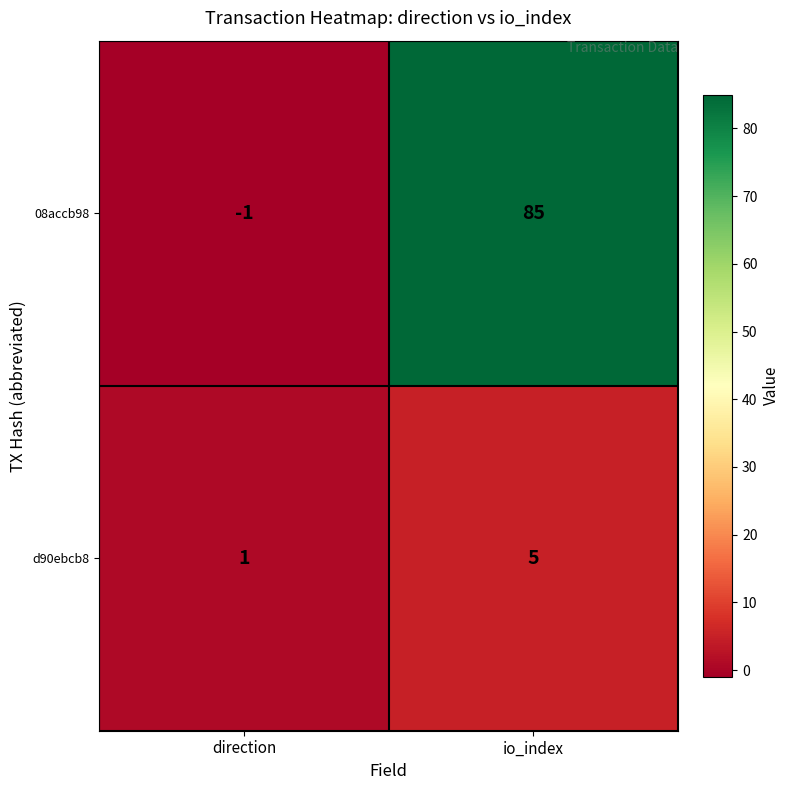

At which category does the chart reach its minimum across all series?

direction